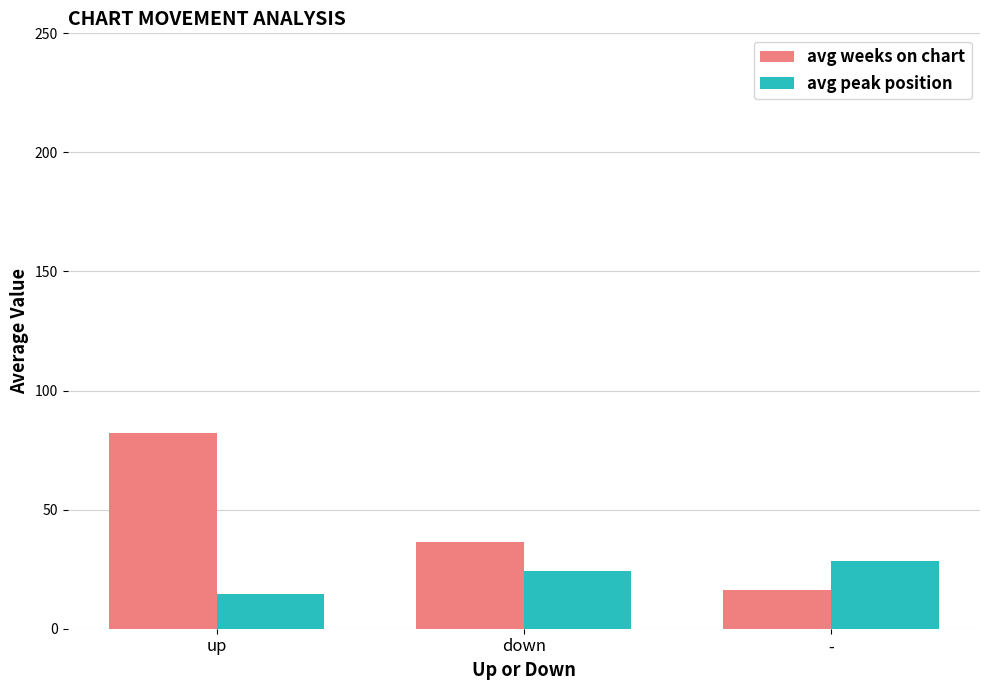

Reading left to right, transcribe all the data shown in this chart.

avg weeks on chart: 82.0	36.5	16.2
avg peak position: 14.6	24.2	28.6